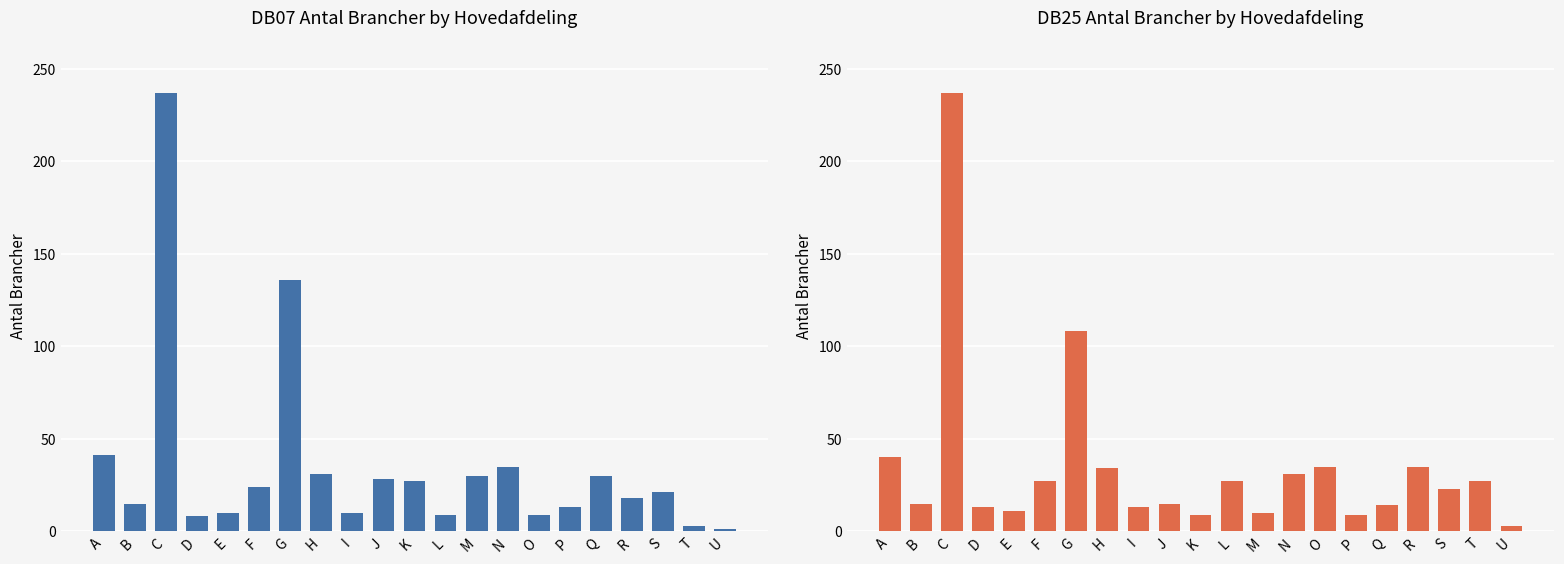

At how many categories does at least one series exceed 109?

2